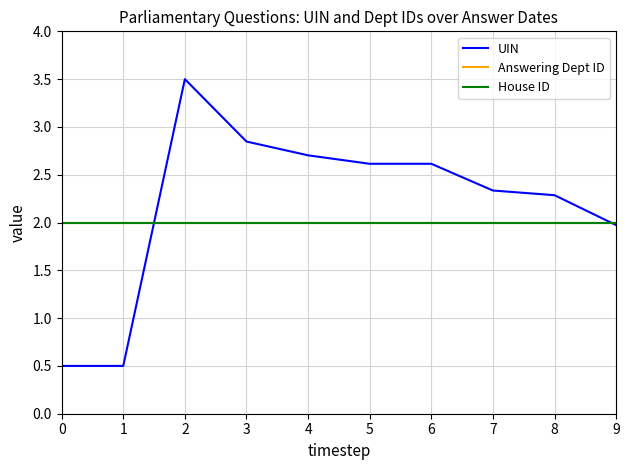

Which series has the largest total across all categories?

UIN